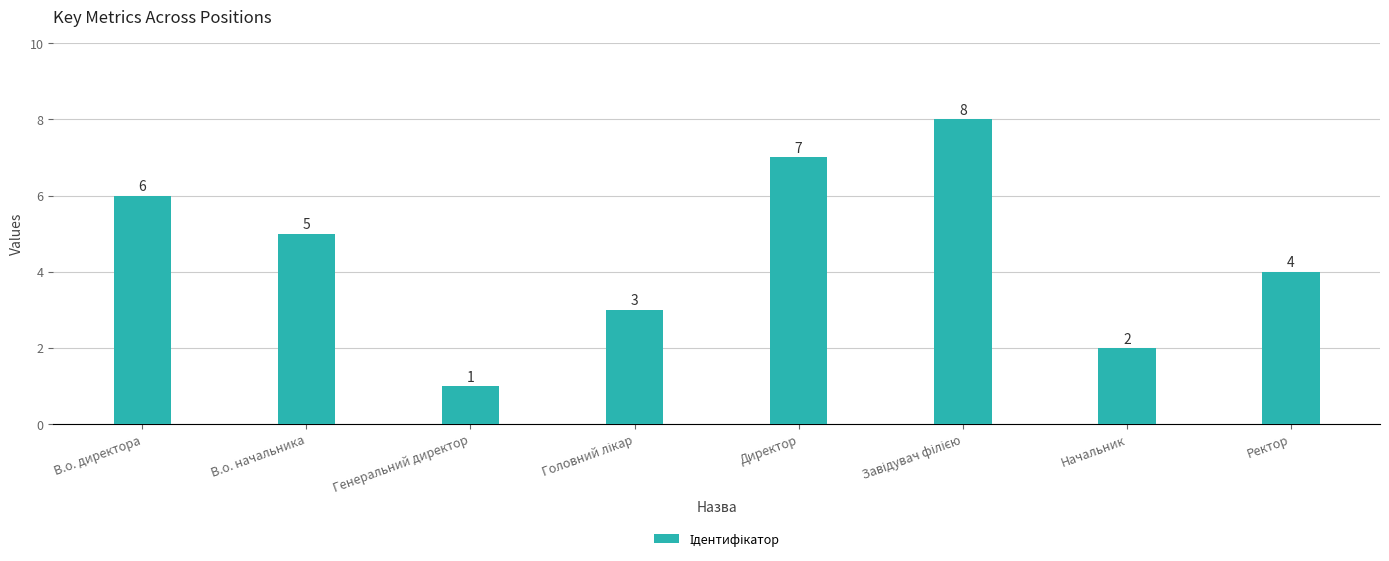

At which label does the data first exceed 5?

В.о. директора